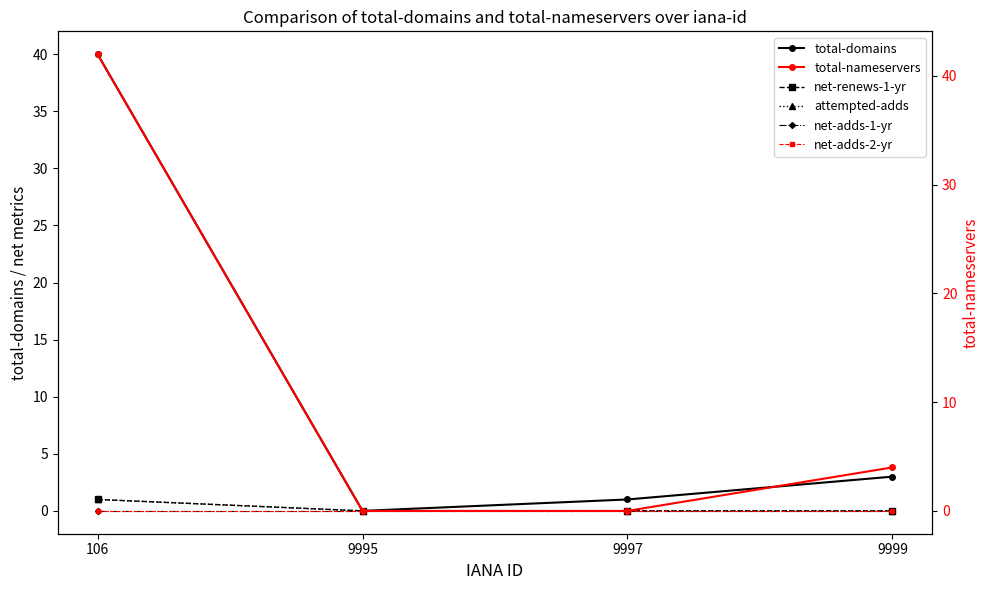

Reading right to left, extract all data points from this chart.

total-domains: 3	1	0	40
net-renews-1-yr: 0	0	0	1
attempted-adds: 0	0	0	1
net-adds-1-yr: 0	0	0	0
total-nameservers: 4	0	0	42
net-adds-2-yr: 0	0	0	0